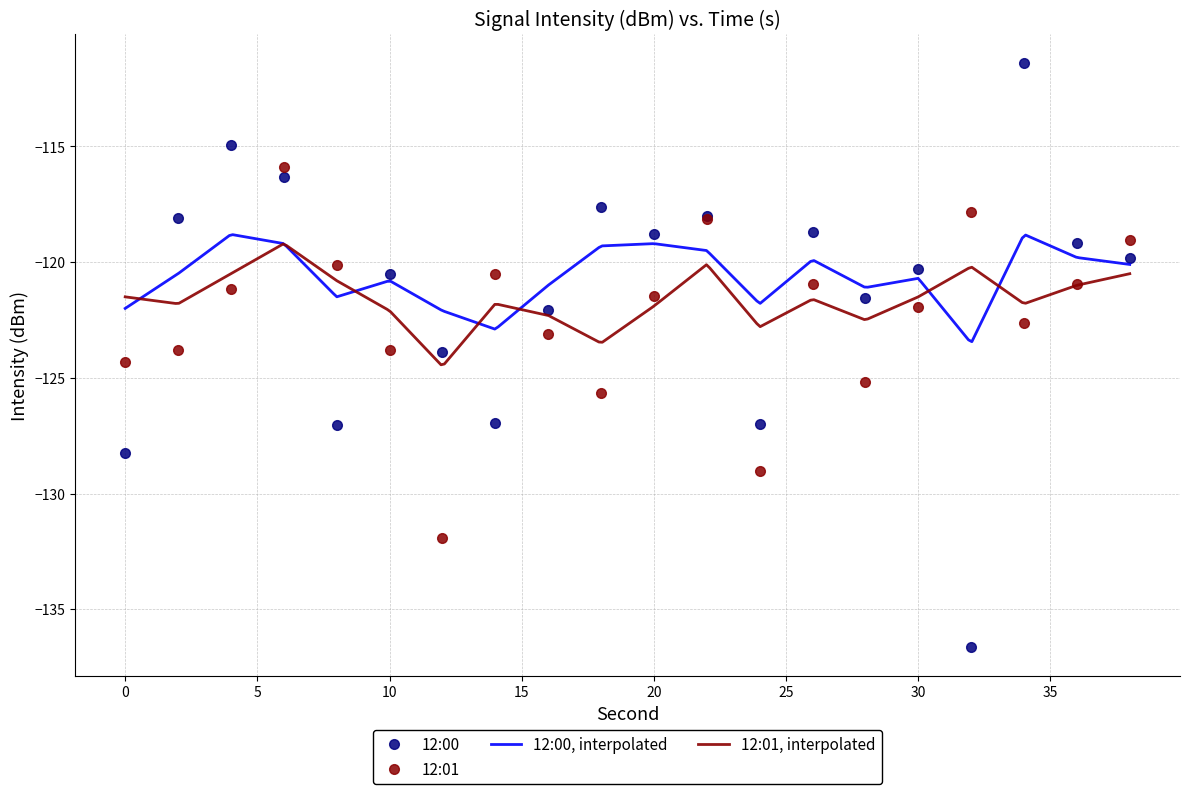

How many lines are shown in the chart?

2